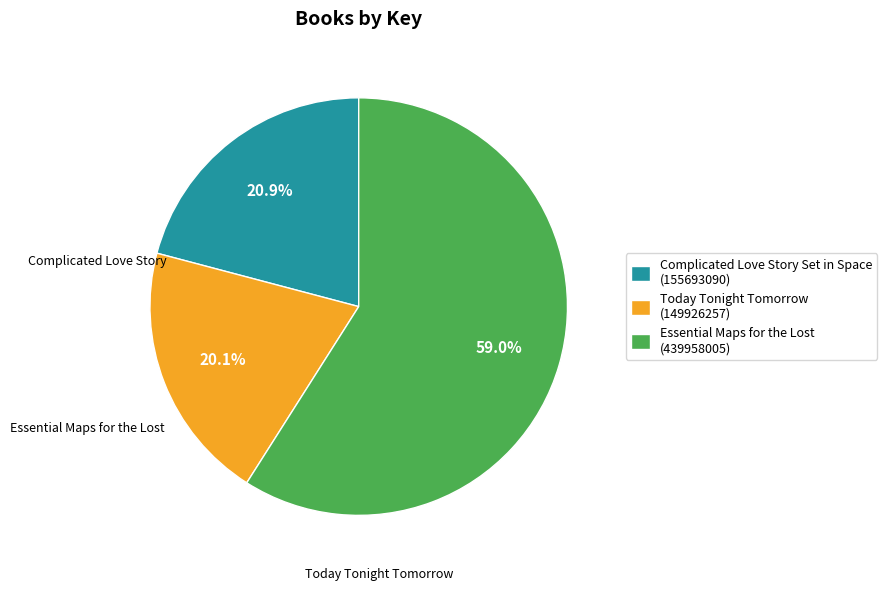

Is it true that Complicated Love Story Set in Space is 11% of the pie?

False